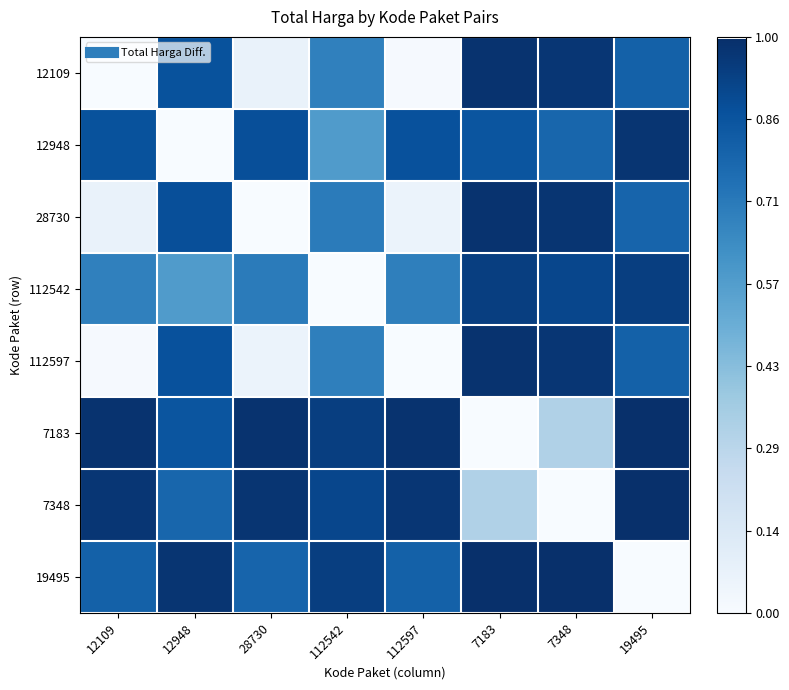

List the series in order of their peak value, lowest first.

112542, 12948, 12109, 112597, 28730, 7348, 7183, 19495